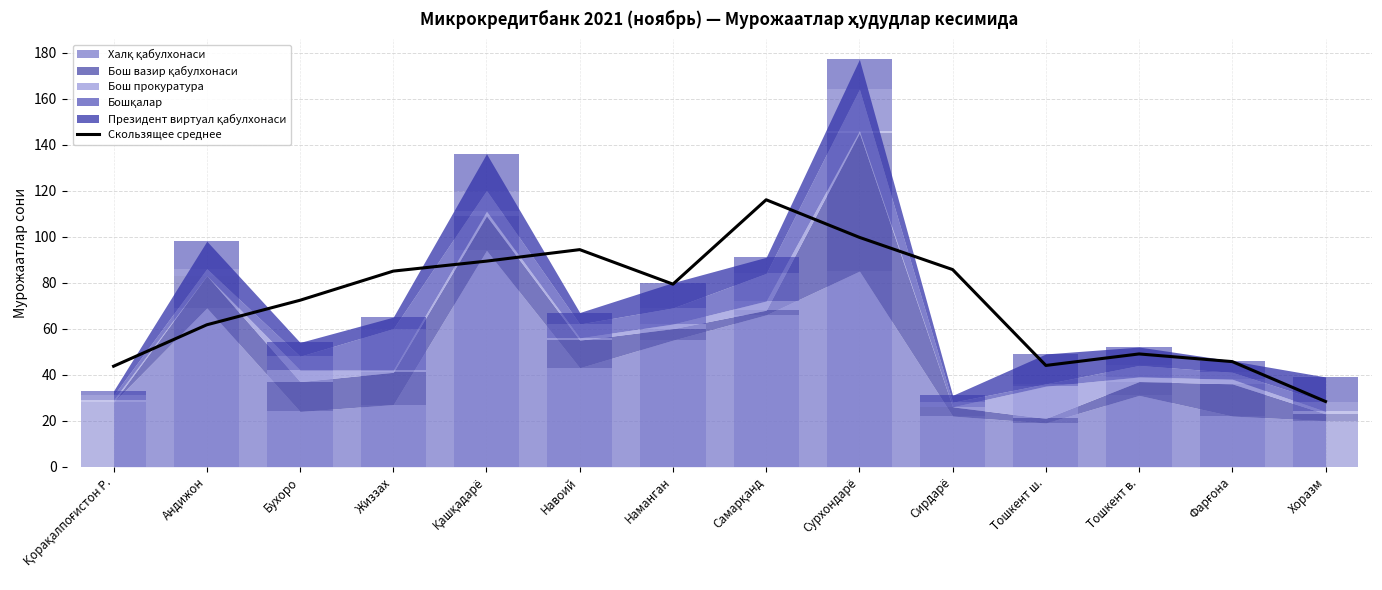

Reading right to left, what are all the values shown in this chart?

Хоразм=28.3	Фарғона=45.7	Тошкент в.=49.0	Тошкент ш.=44.0	Сирдарё=85.7	Сурхондарё=99.7	Самарқанд=116.0	Наманган=79.3	Навоий=94.3	Қашқадарё=89.3	Жиззах=85.0	Бухоро=72.3	Андижон=61.7	Қорақалпоғистон Р.=43.7